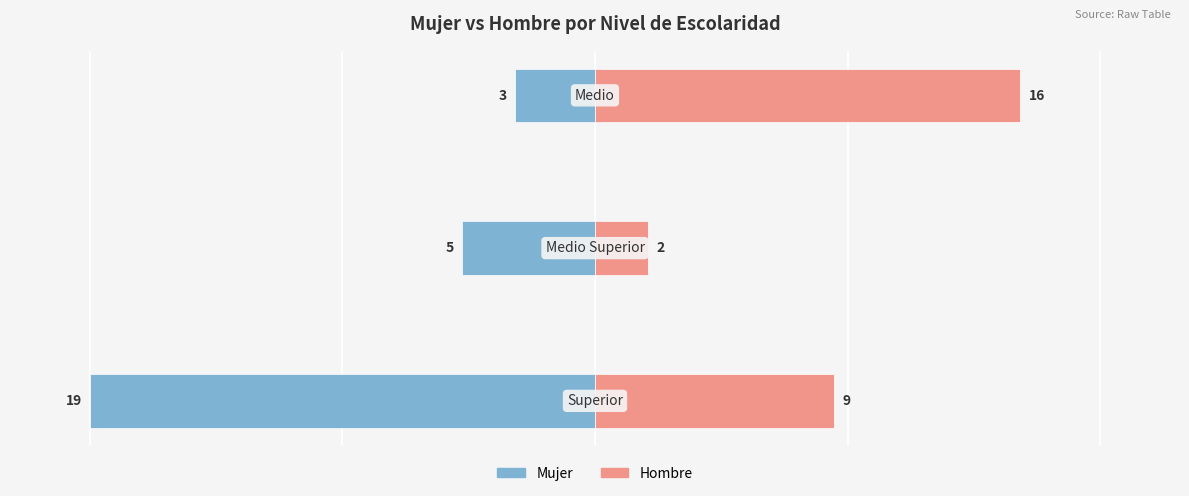

At how many categories does at least one series exceed -1?

3